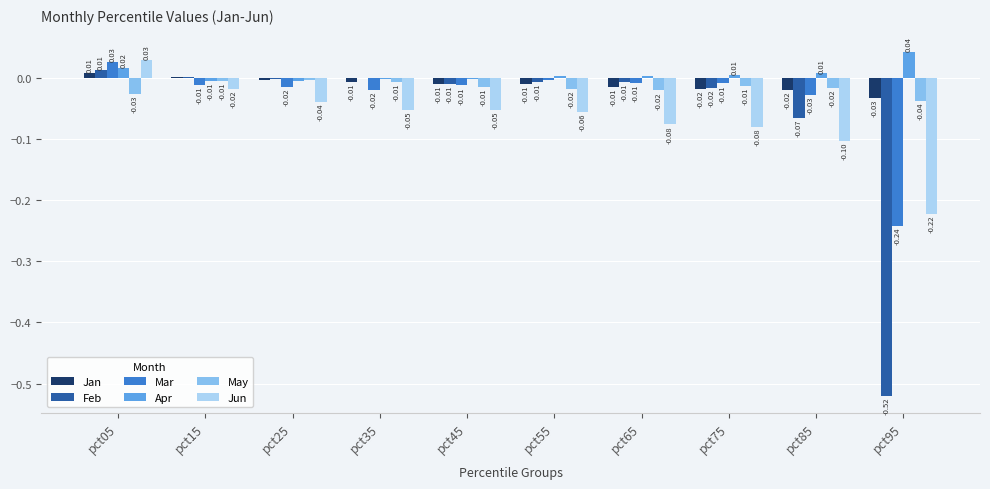

What is the sum of all Jun values?

-0.7